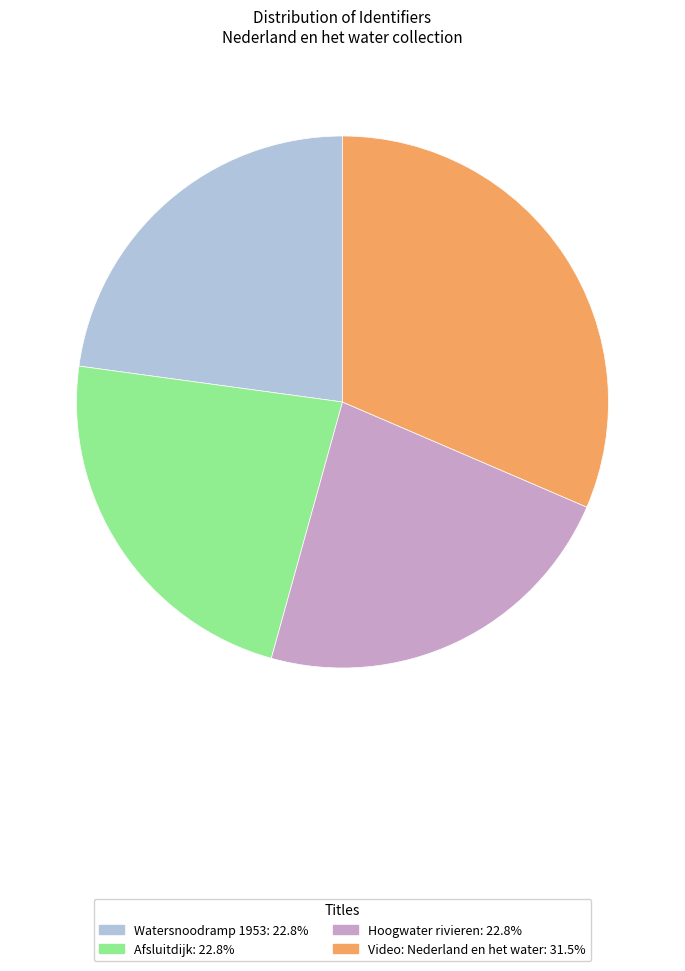

Approximately how many times larger is the value at Afsluitdijk compared to Hoogwater rivieren?

1.0